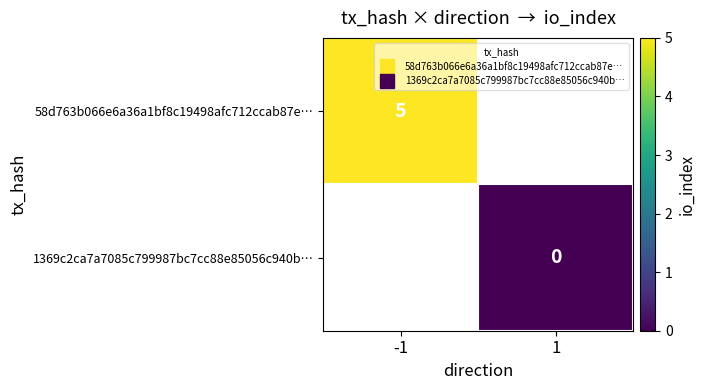

Which label corresponds to the largest value in the chart?

-1